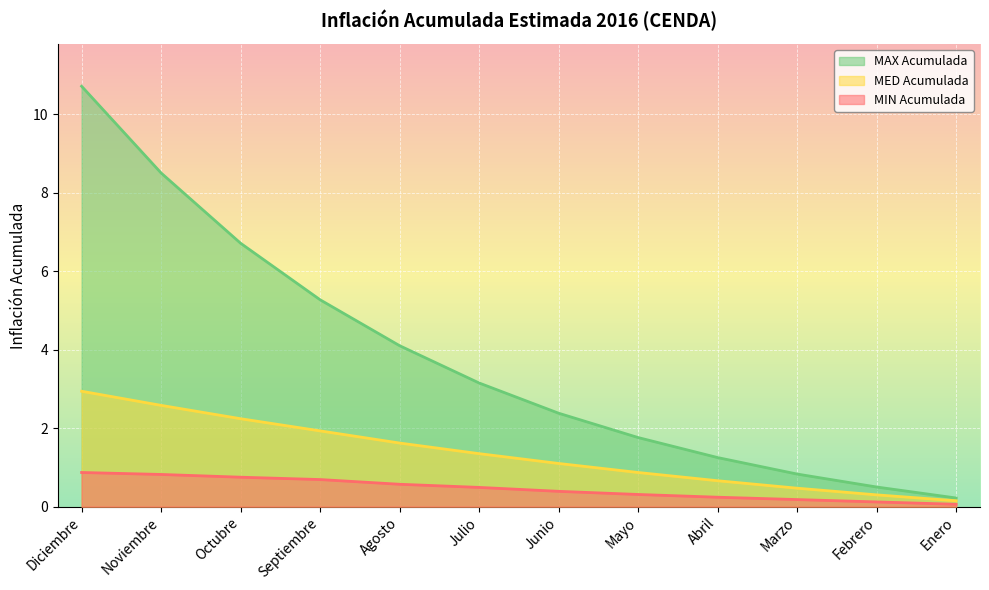

Which label corresponds to the largest value in the chart?

Diciembre